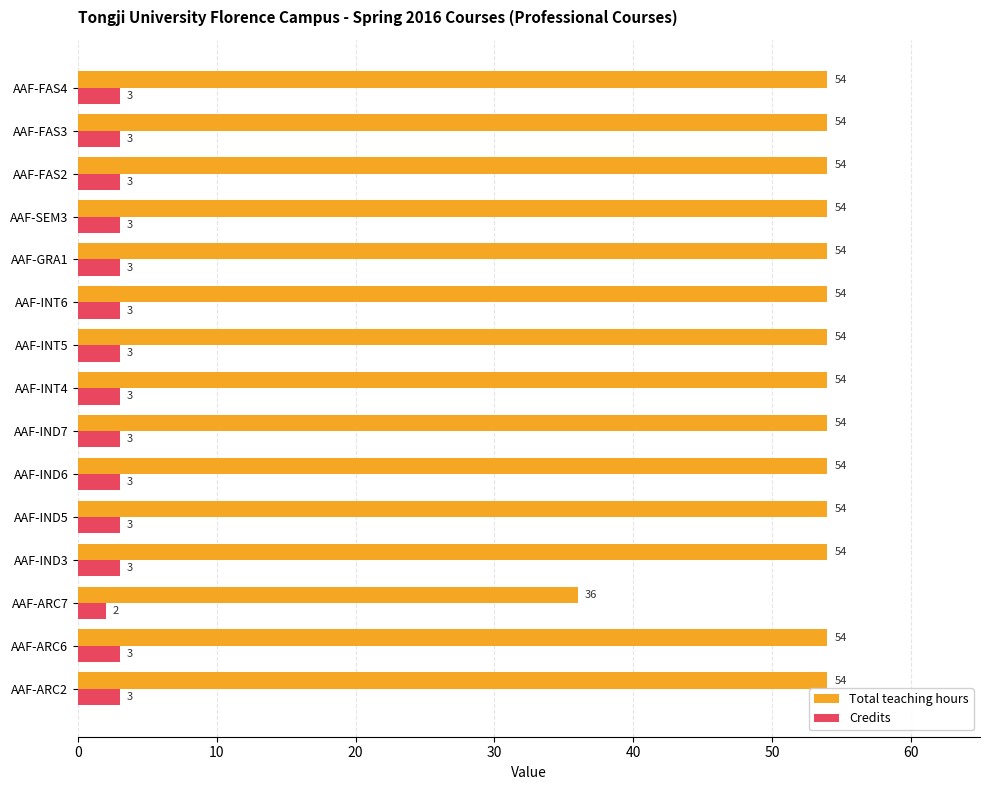

How many distinct data groups are displayed?

2